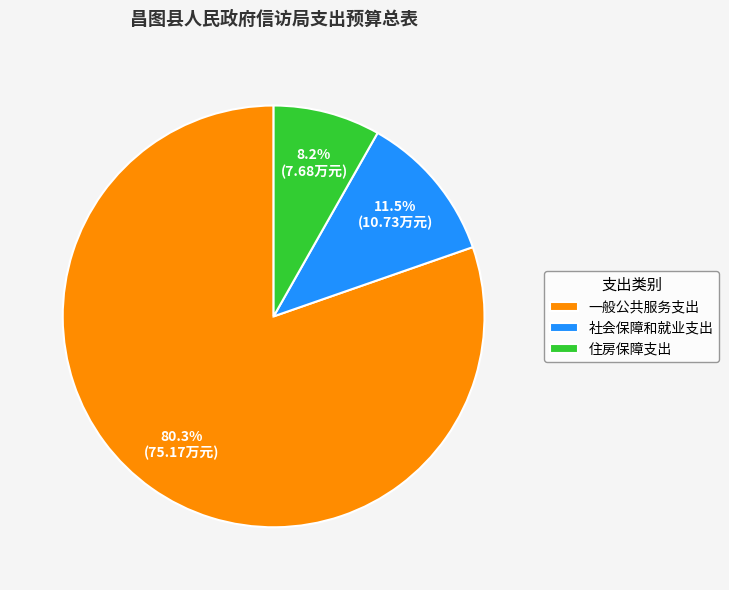

Combined, what portion of the pie is 一般公共服务支出 and 社会保障和就业支出?

91.8%